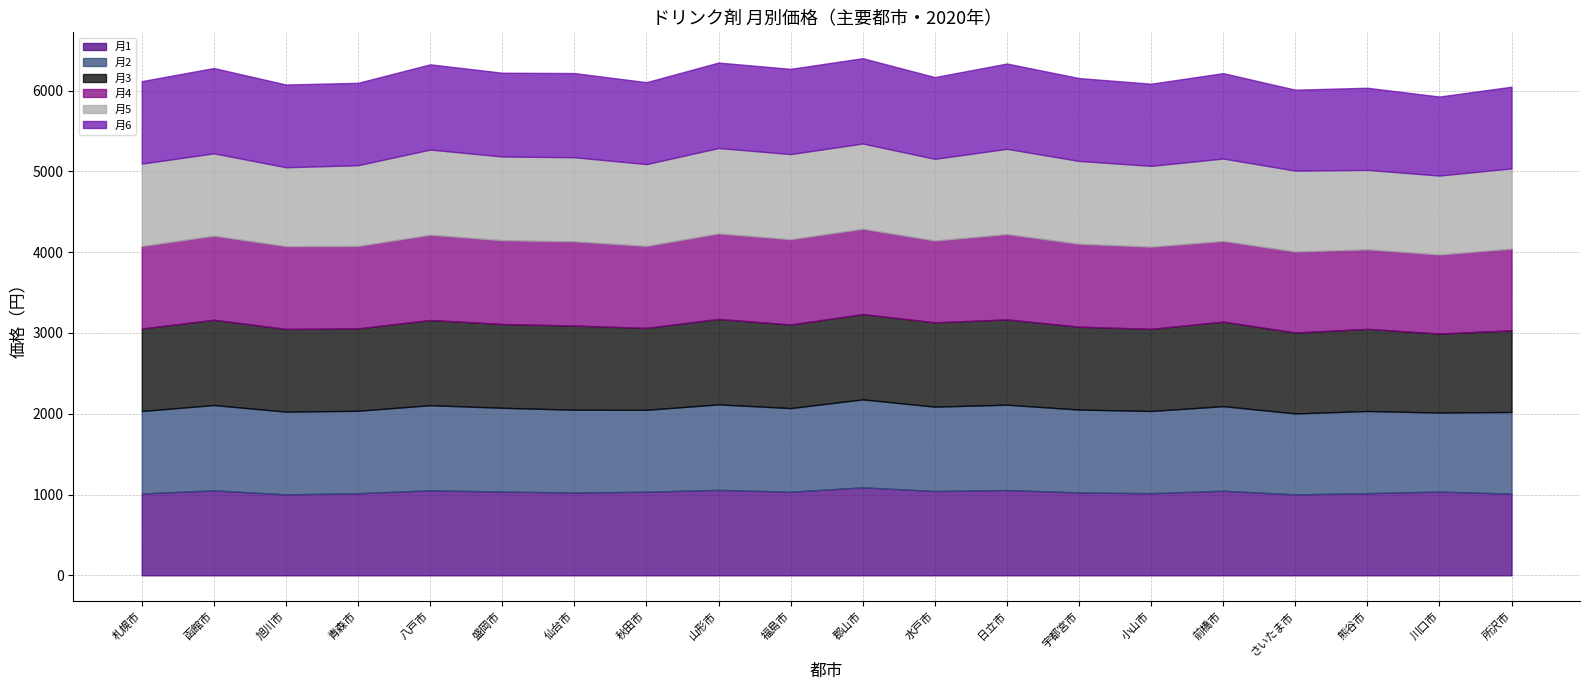

Count the number of data series in this chart.

6